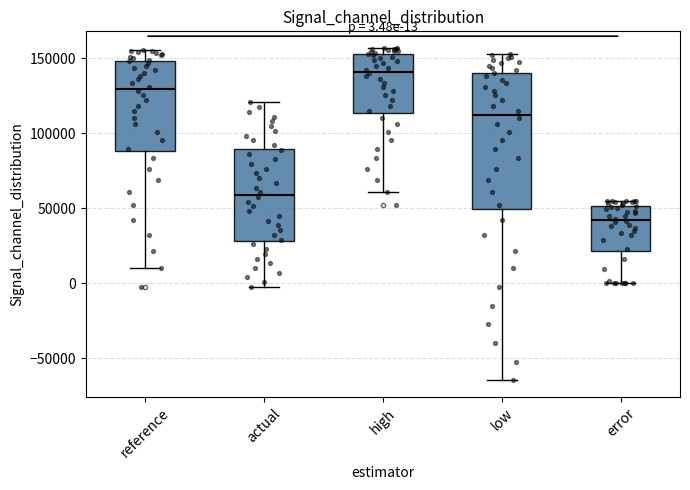

Which box is the tallest, from its lower edge to its upper edge?

low